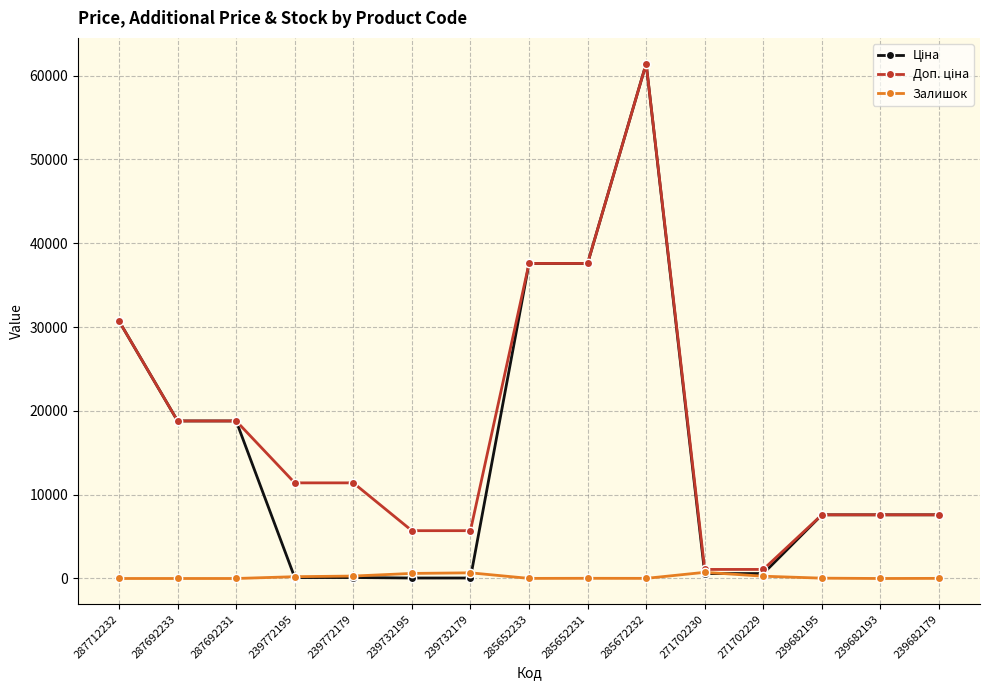

What is the difference between the highest and lowest values at 271702230?

491.7